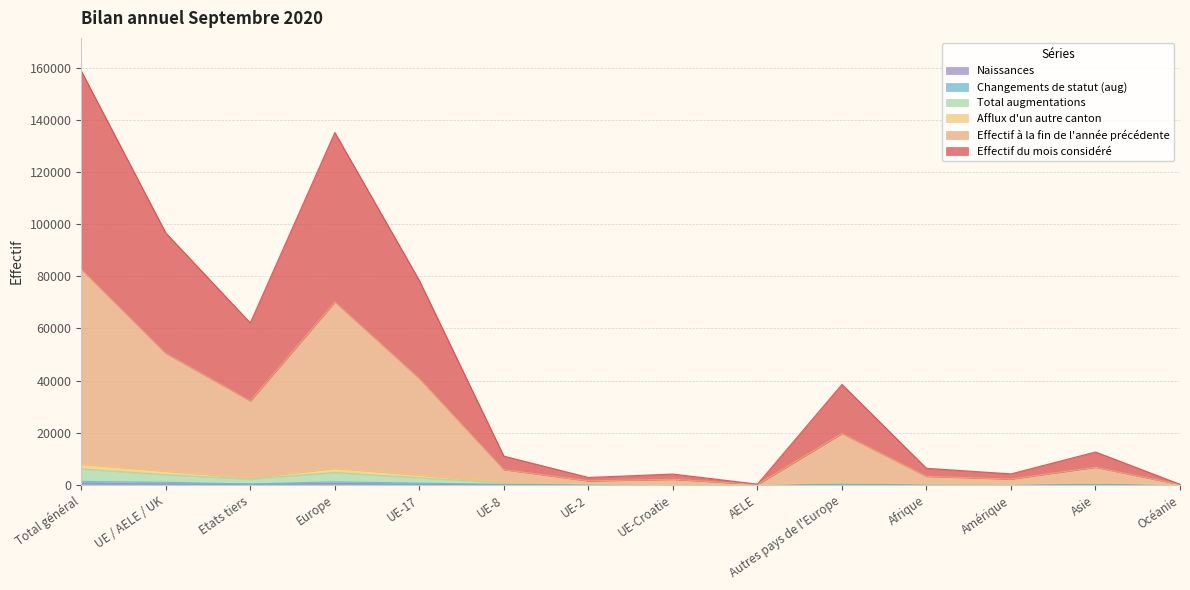

True or false: Effectif à la fin de l'année précédente has more than 0 interior local peaks.

True